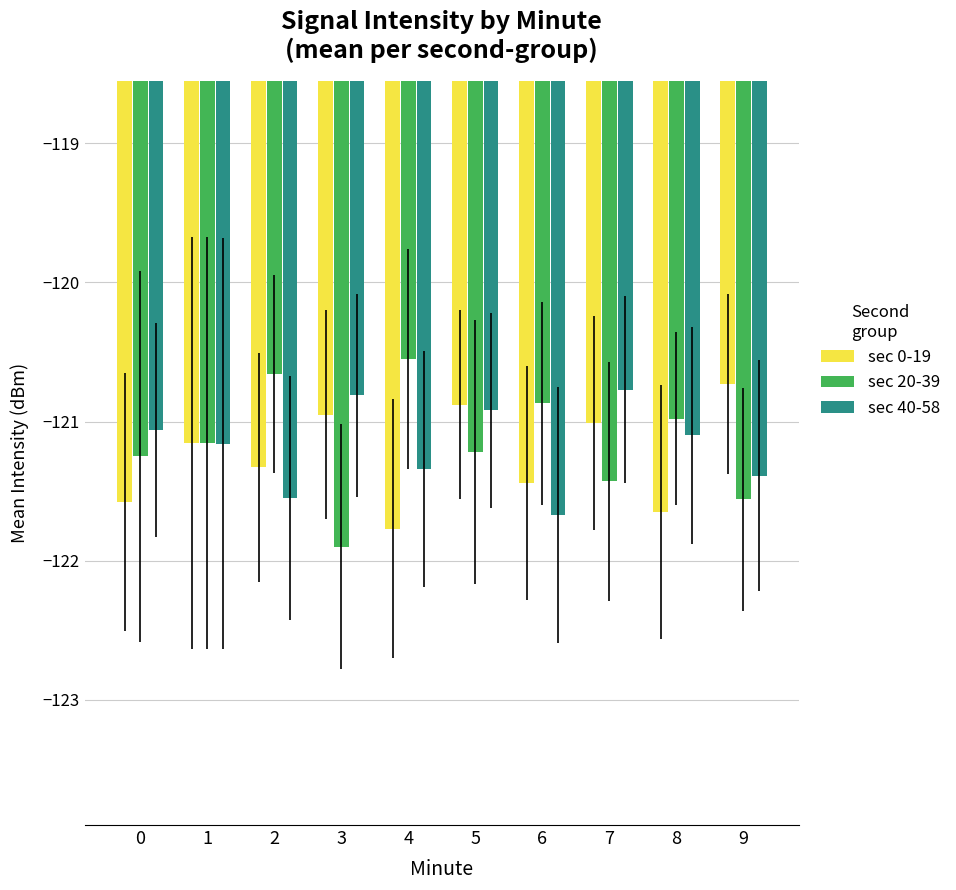

Rank the series at 2 from lowest to highest value.

sec 40-58, sec 0-19, sec 20-39